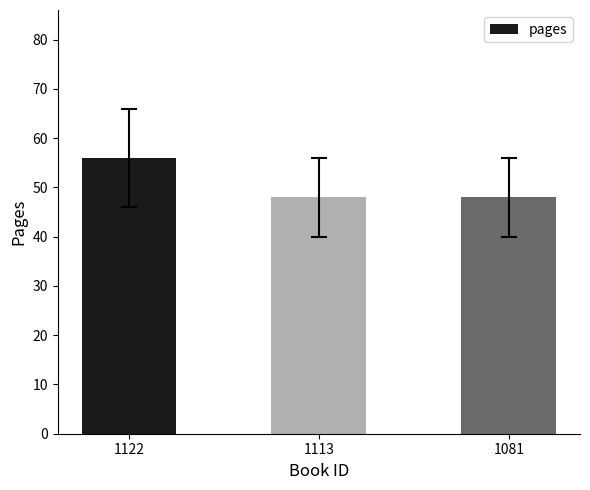

Is it true that the value at 1113 is 48?

True